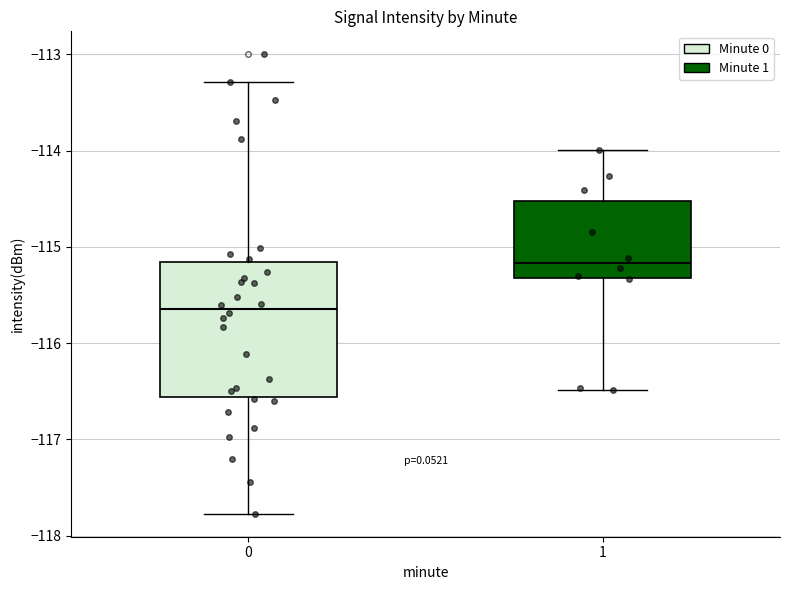

Where does the median line of the box at x = 0 sit on the y-axis? The values are not printed on the chart, so give them approximately, as read against the axis.

-115.6